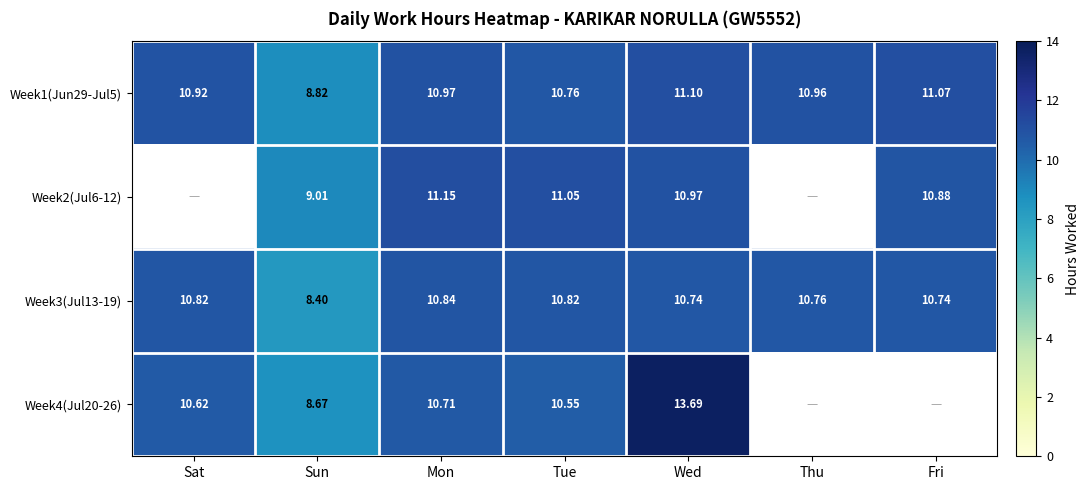

At which label does Week3(Jul13-19) first exceed 10?

Sat